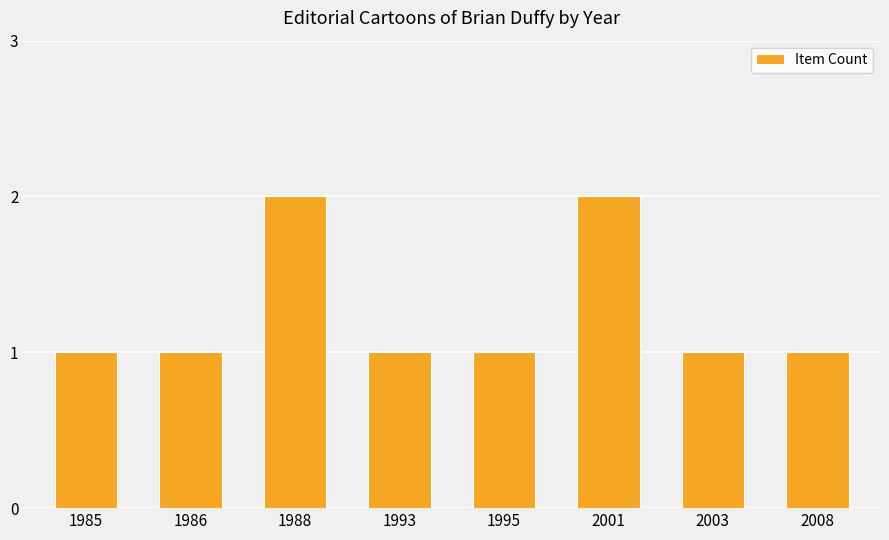

Reading left to right, what are all the values shown in this chart?

1	1	2	1	1	2	1	1